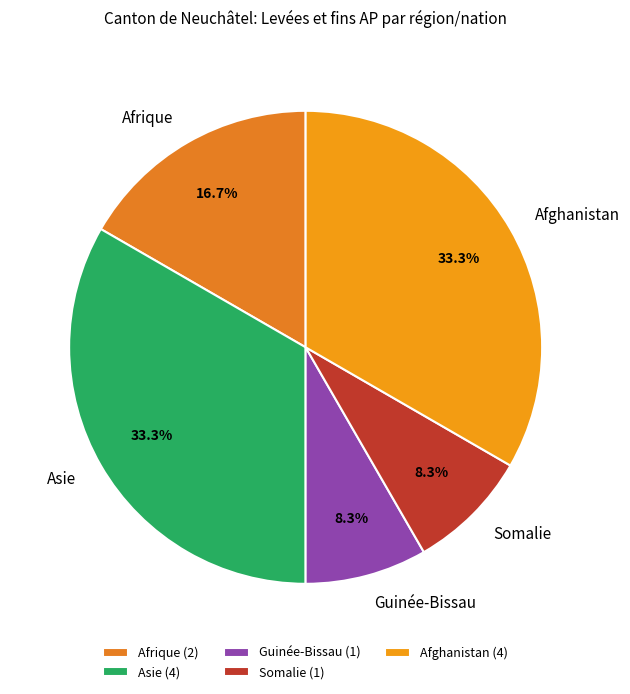

Between Afrique and Afghanistan, which is larger?

Afghanistan